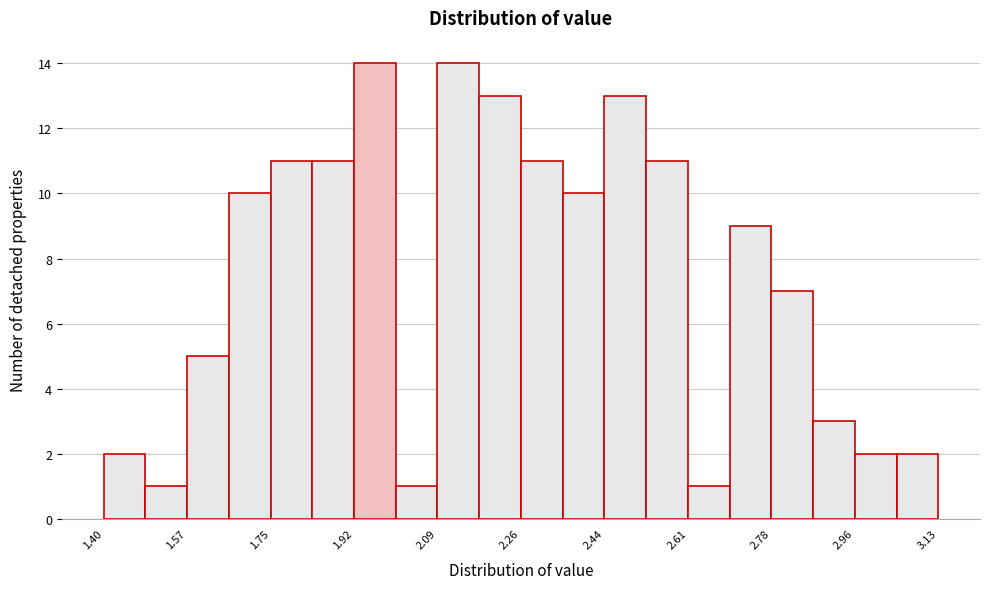

Reading left to right, list every bar in this chart as the range it spans on the x-axis followed by its height. Neither the bar edges nor the heights are printed on the chart, so give them approximately, as read against the axes.

1.40 to 1.48: 2
1.48 to 1.58: 1
1.58 to 1.66: 5
1.66 to 1.74: 10
1.74 to 1.84: 11
1.84 to 1.92: 11
1.92 to 2.00: 14
2.00 to 2.10: 1
2.10 to 2.18: 14
2.18 to 2.26: 13
2.26 to 2.36: 11
2.36 to 2.44: 10
2.44 to 2.52: 13
2.52 to 2.62: 11
2.62 to 2.70: 1
2.70 to 2.78: 9
2.78 to 2.88: 7
2.88 to 2.96: 3
2.96 to 3.04: 2
3.04 to 3.14: 2